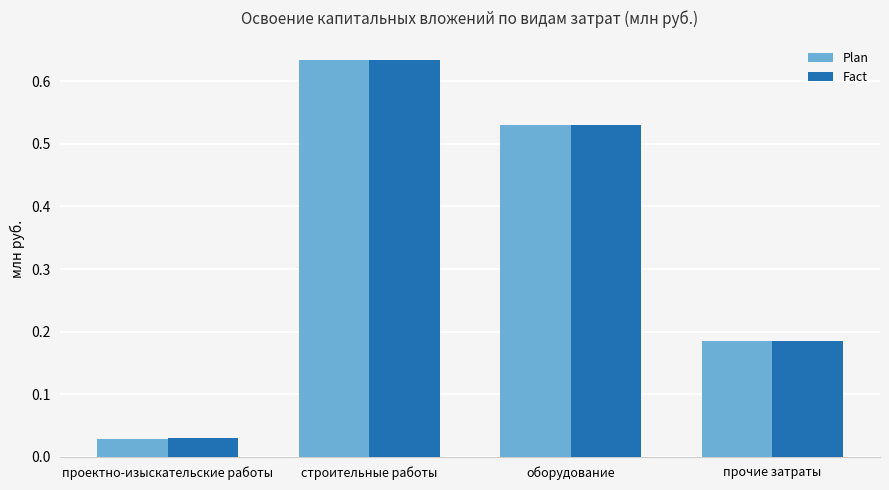

How many distinct data groups are displayed?

2